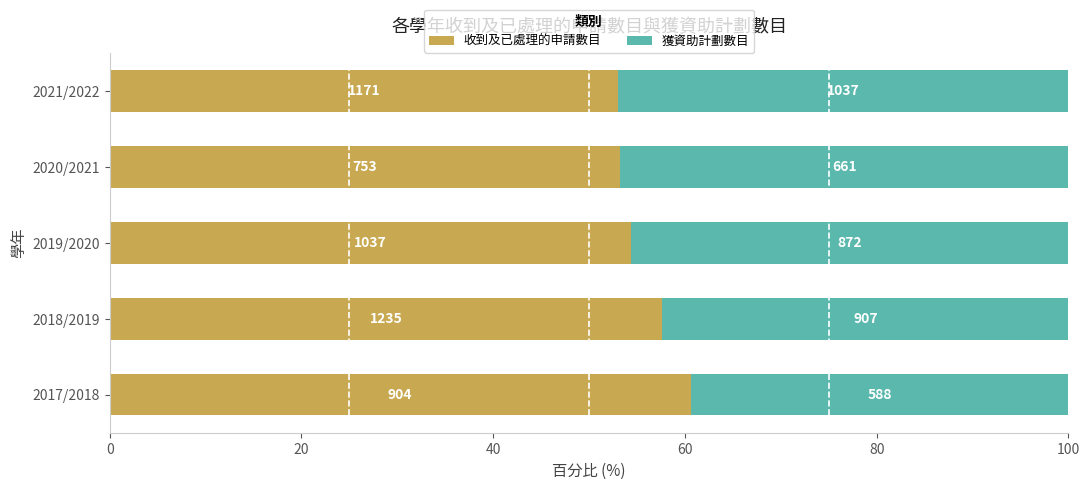

Rank the series by their maximum value, from highest to lowest.

收到及已處理的申請數目, 獲資助計劃數目